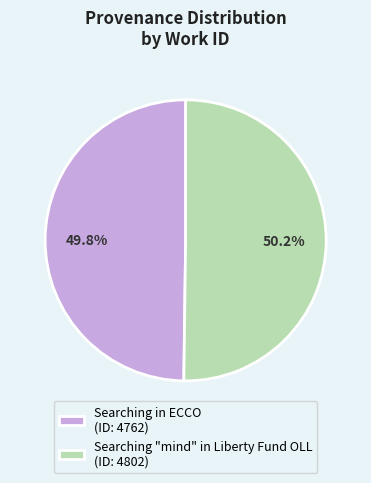

To the nearest percent, what portion does Searching "mind" in Liberty Fund OLL represent?

50%